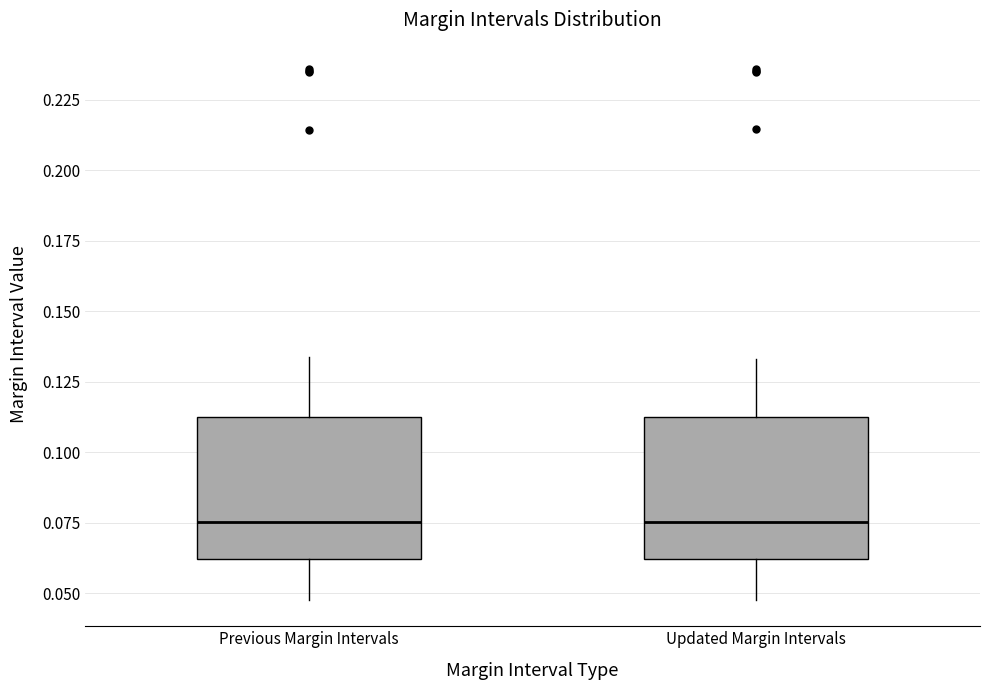

Reading left to right, transcribe this box plot: for each box, give where its median line is, the range the box spans, and where its two whiskers end, as read against the y-axis. The values are not printed on the chart, so give them approximately, as read against the axis.

Previous Margin Intervals: median 0.075, box 0.060 to 0.110, whiskers 0.050 to 0.135
Updated Margin Intervals: median 0.075, box 0.060 to 0.115, whiskers 0.050 to 0.135